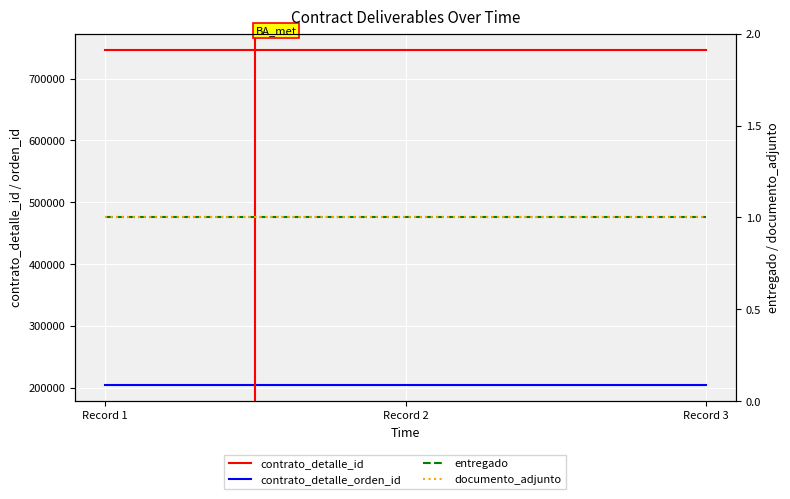

At which category does the chart reach its peak across all series?

Record 1